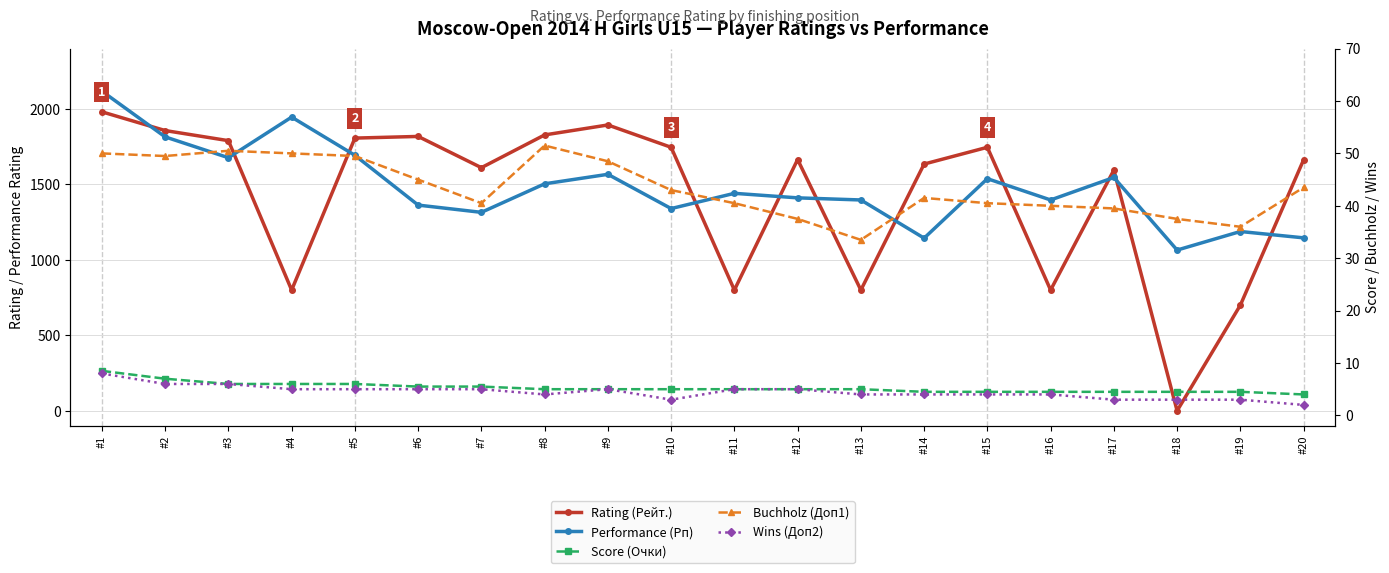

At which category is the sum across all series the highest?

#1